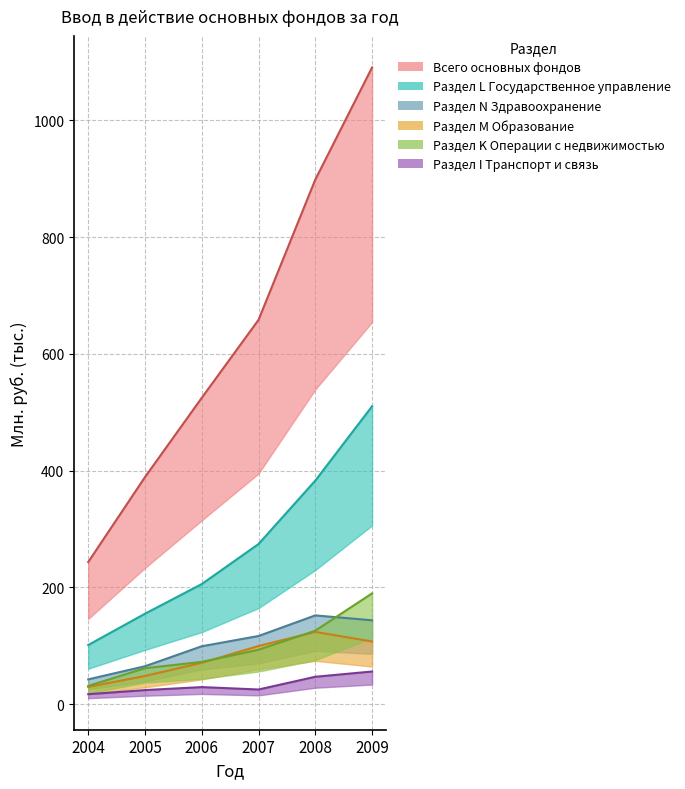

Is it true that Раздел I Транспорт и связь equals 29.2 at 2006?

True